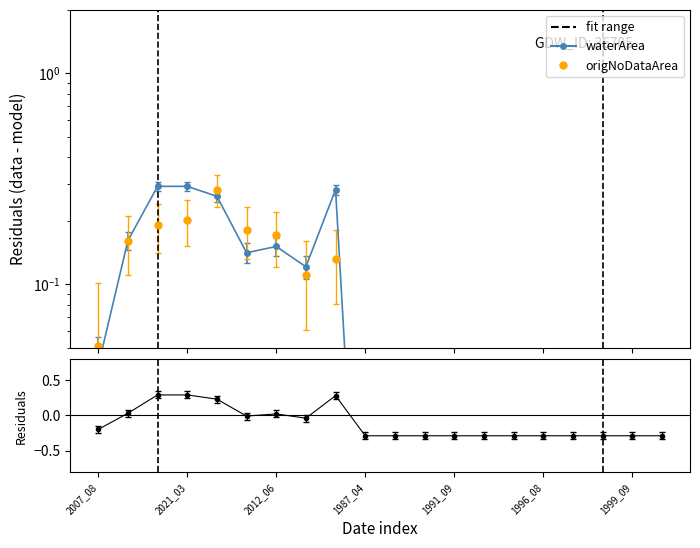

Which label corresponds to the smallest value in the chart?

2007_08